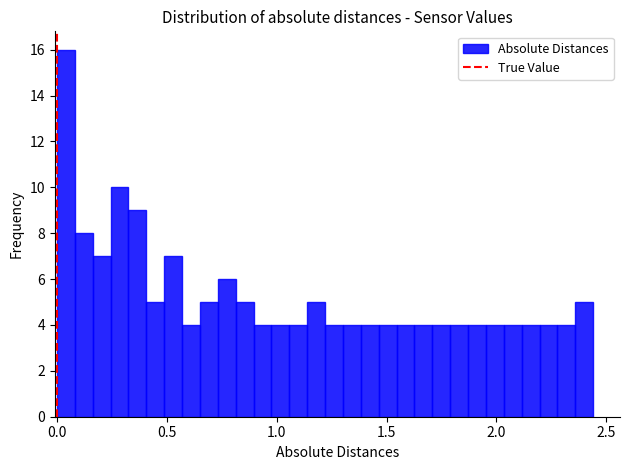

Read against the x-axis, roughly where is the centre of the tallest bar?

0.05